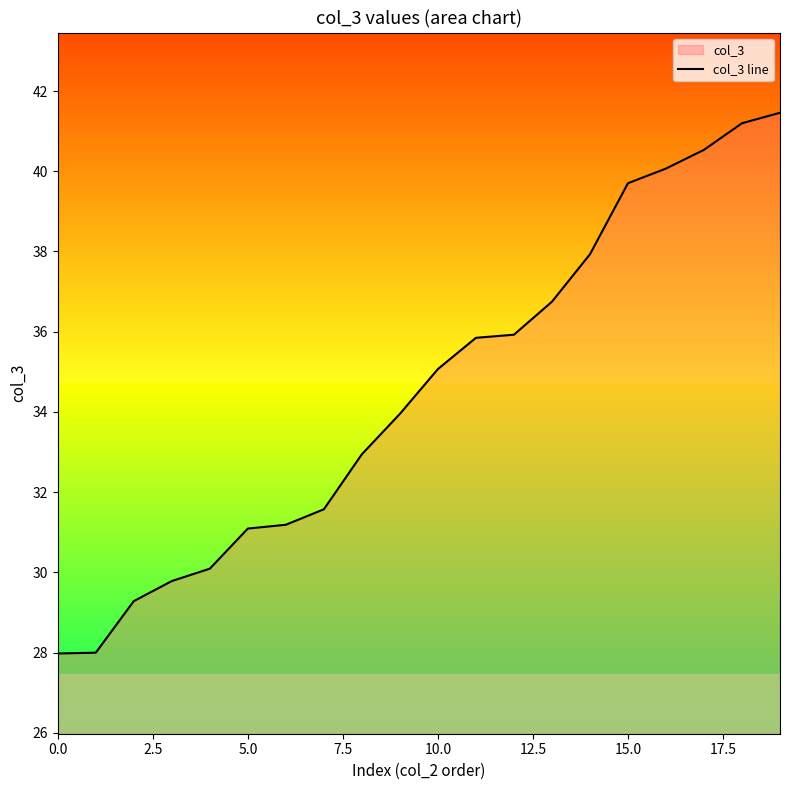

How many lines are shown in the chart?

1